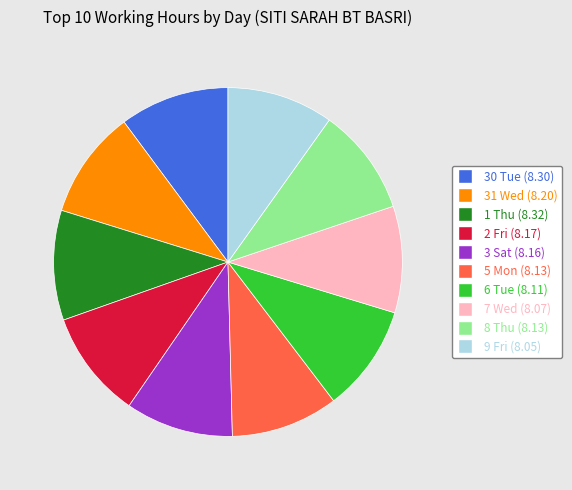

What is the ratio of the value at 3 Sat to the value at 5 Mon?

1.0